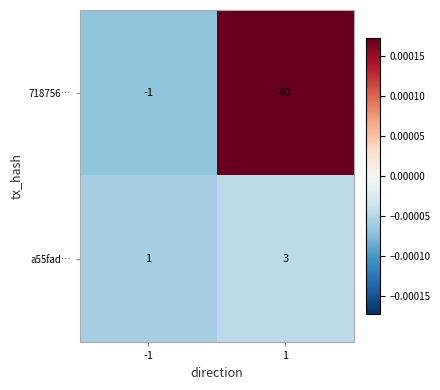

The a55fad… series shows 3 at 1. True or false?

True